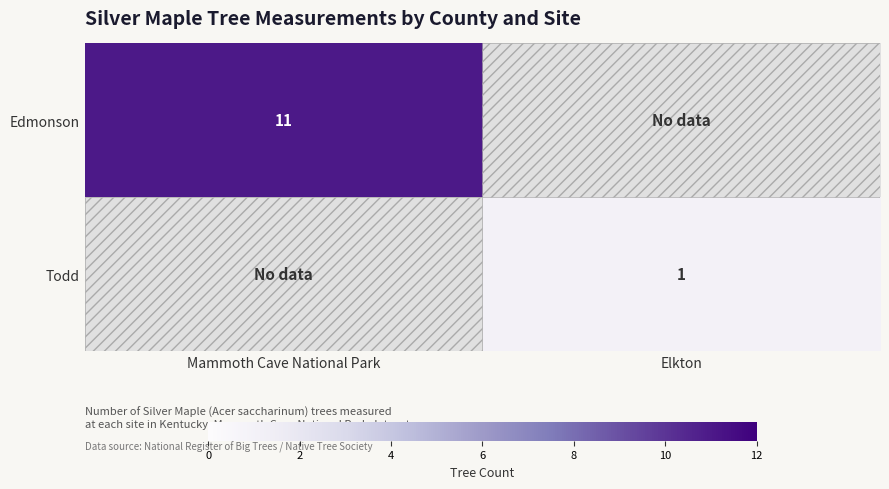

Is it true that Todd equals 1 at Elkton?

True